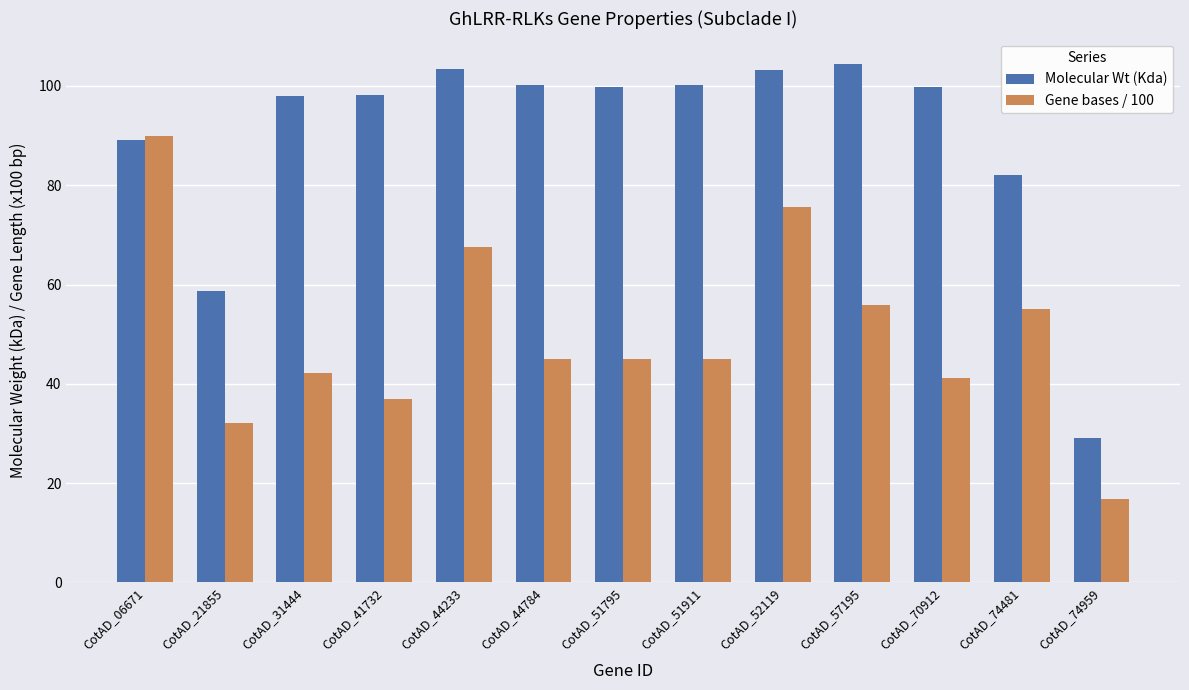

What is the maximum value shown in the chart?

104.3